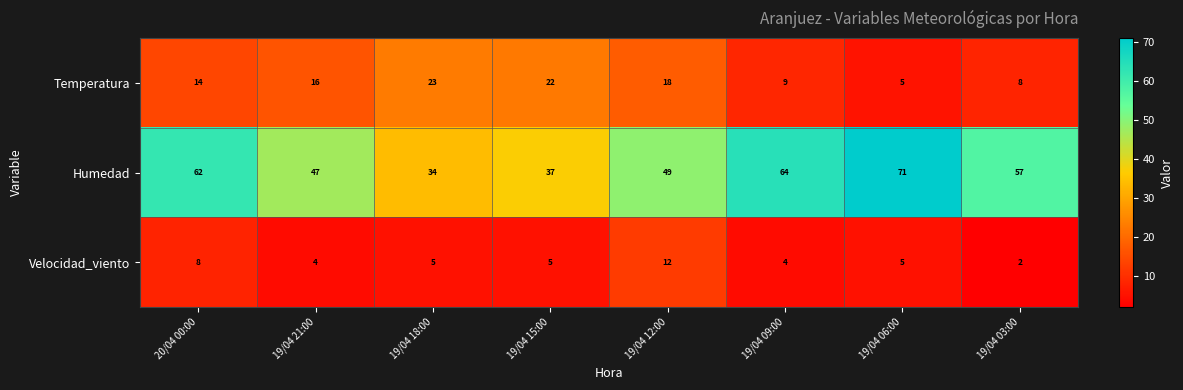

Is it true that Temperatura equals 16 at 19/04 21:00?

True